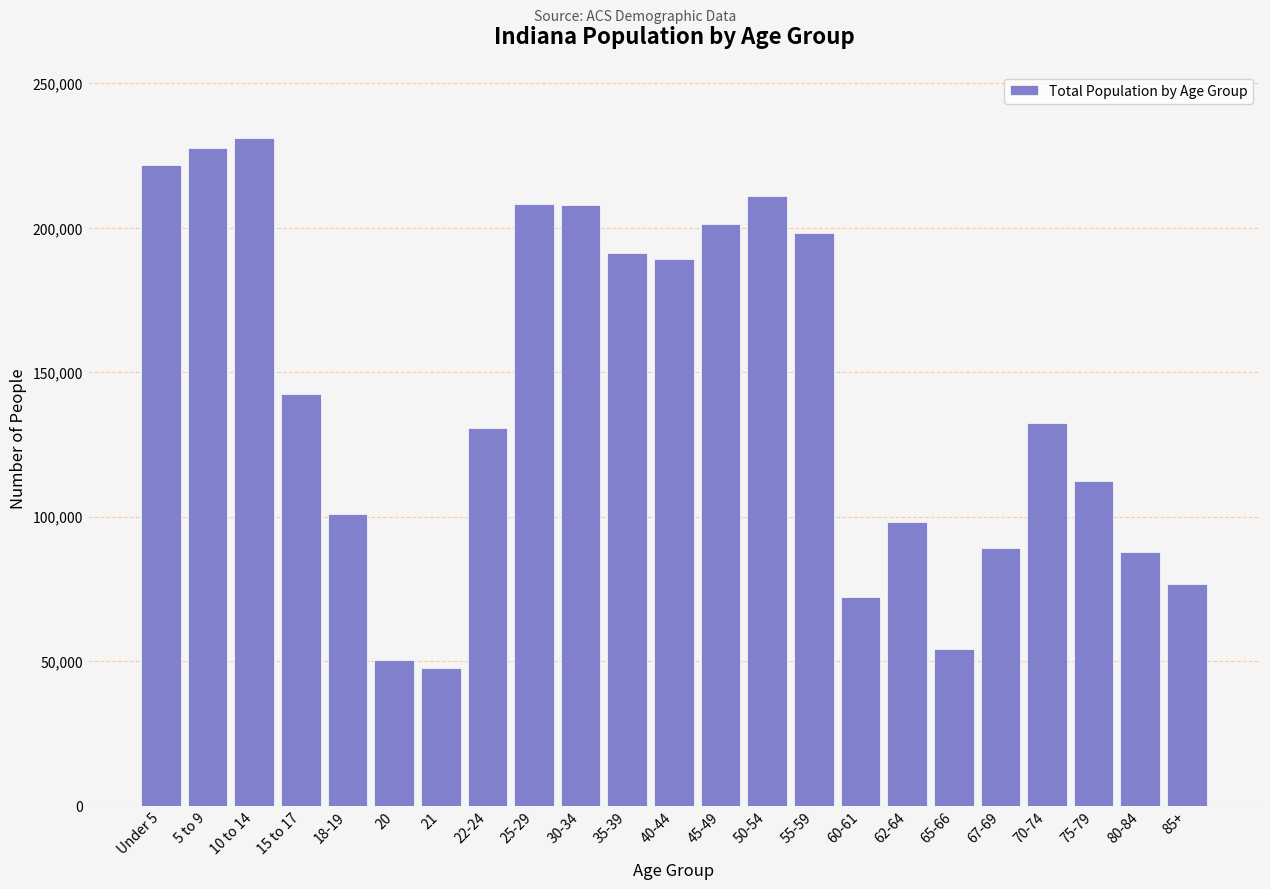

What is the label of the 3rd bar from the left?

10 to 14